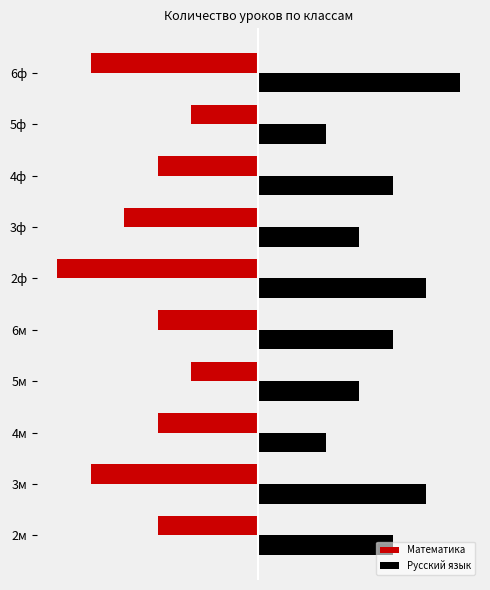

What are all the series names shown in the legend?

Математика, Русский язык